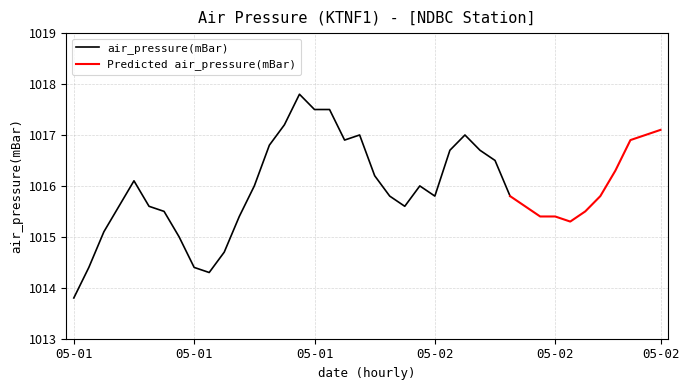

What is the label of the 10th point from the right?

05-02T06